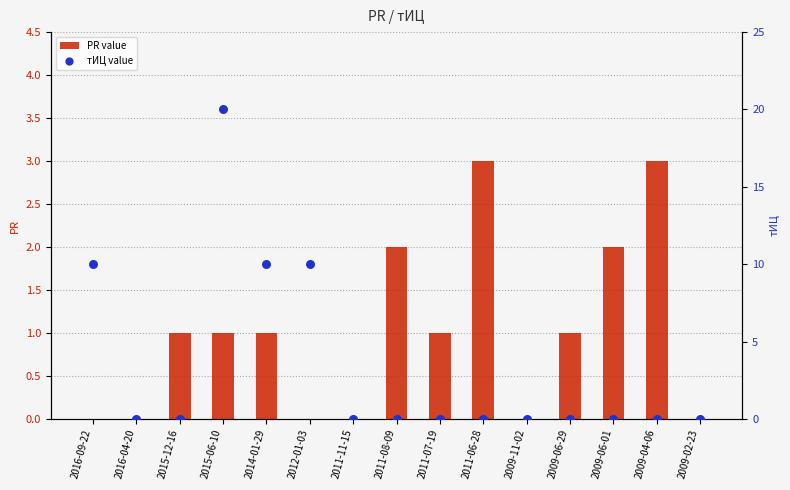

What is the total value across all series at 2011-06-28?

3